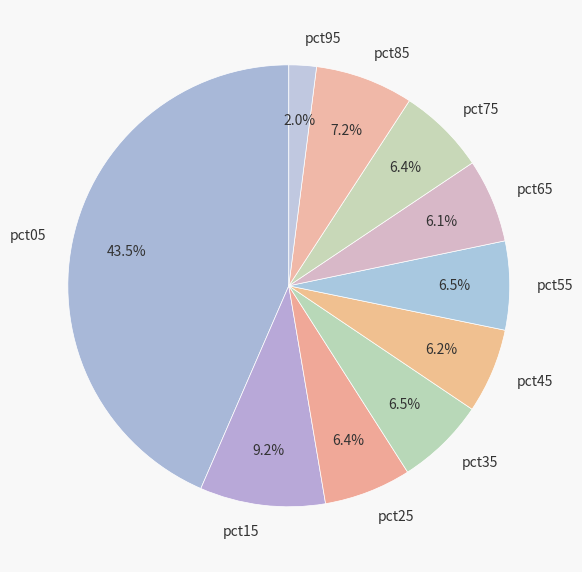

To the nearest percent, what is the difference between the pct15 and pct45 slice percentages?

3%